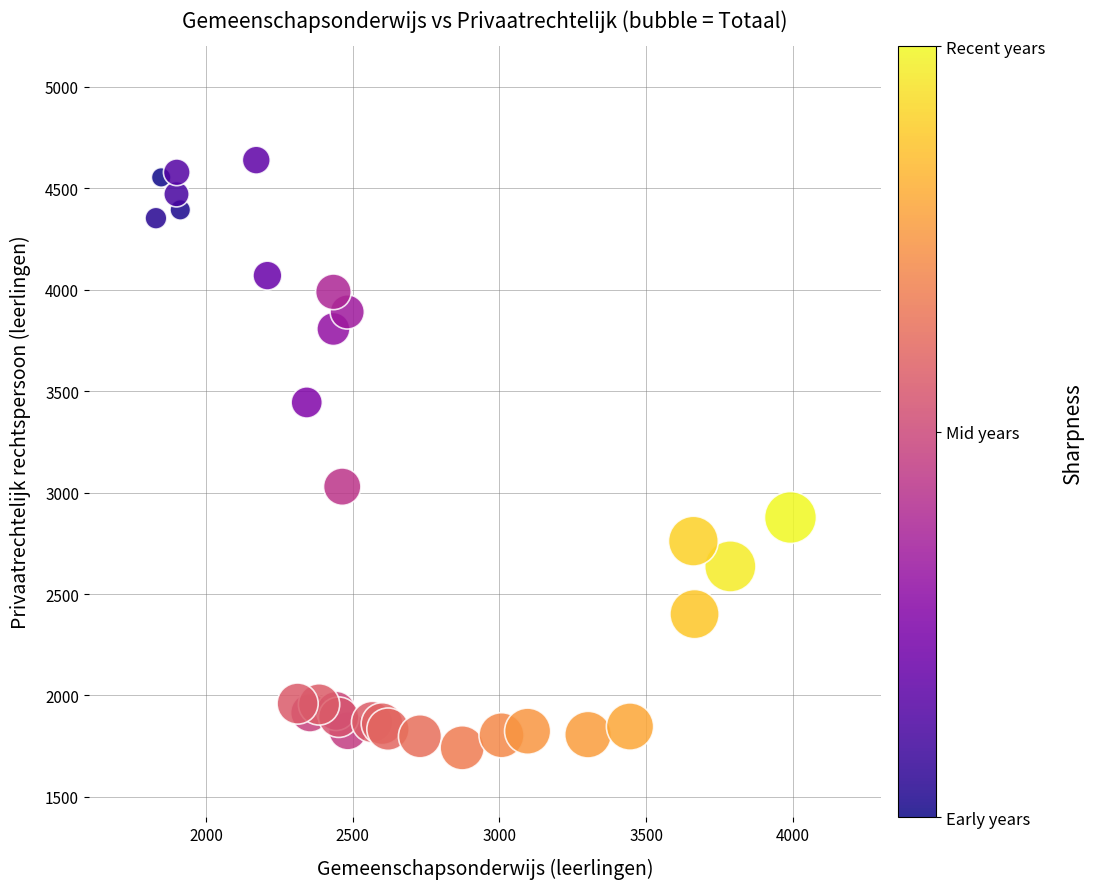

What Y value in the scatter plot is closest to 3190?

3029.0